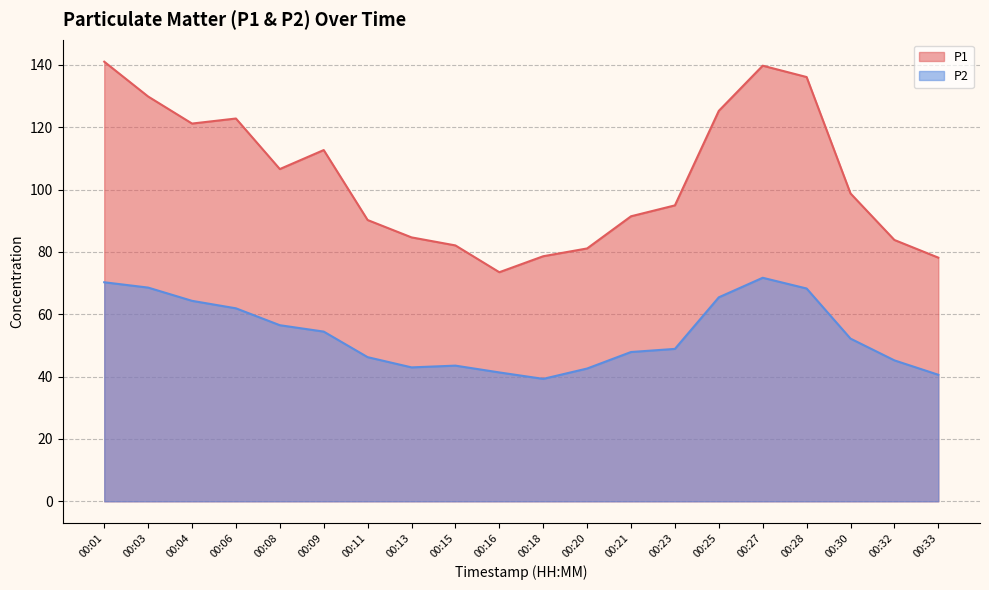

True or false: P1 and P2 cross at least once.

False